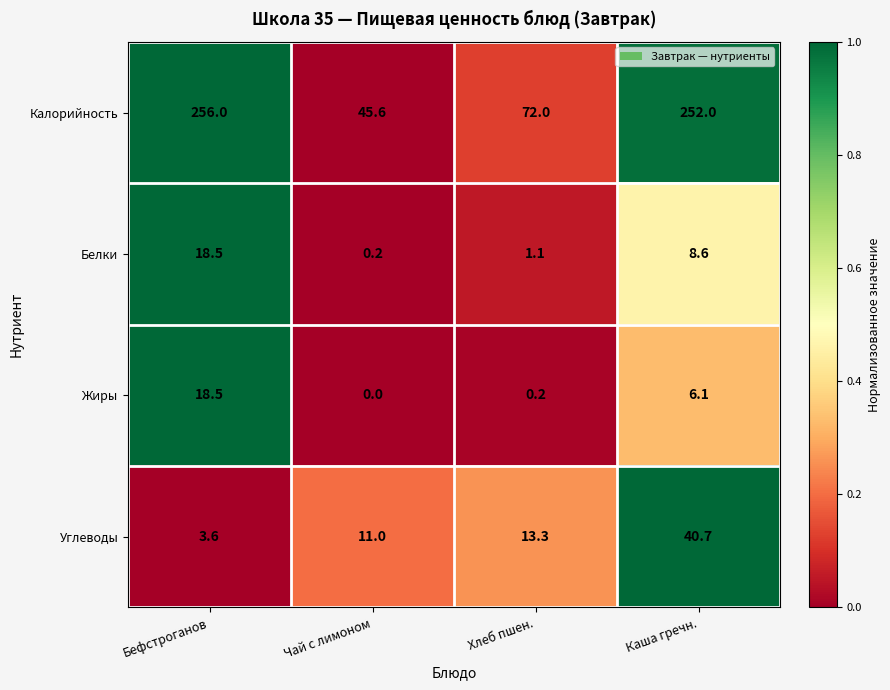

What is the difference between the Калорийность values at Каша гречн. and Чай с лимоном?

206.4